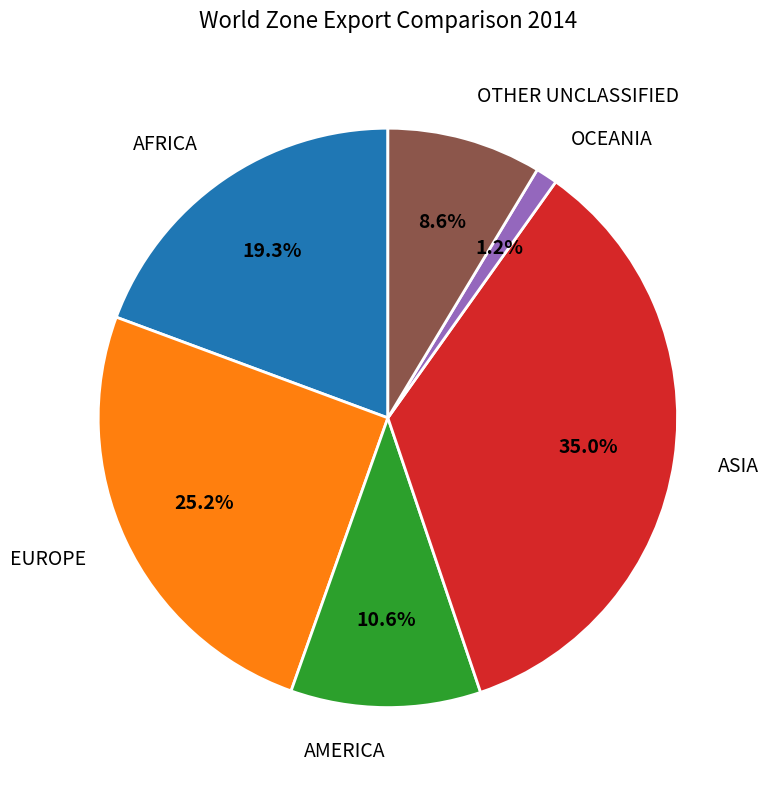

Count the number of slices in the pie.

6